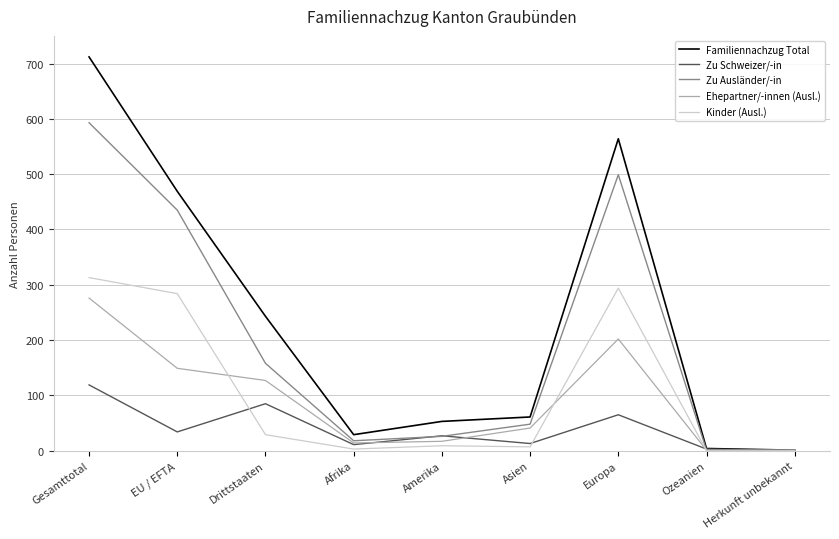

What is the average value of the Familiennachzug Total series?

237